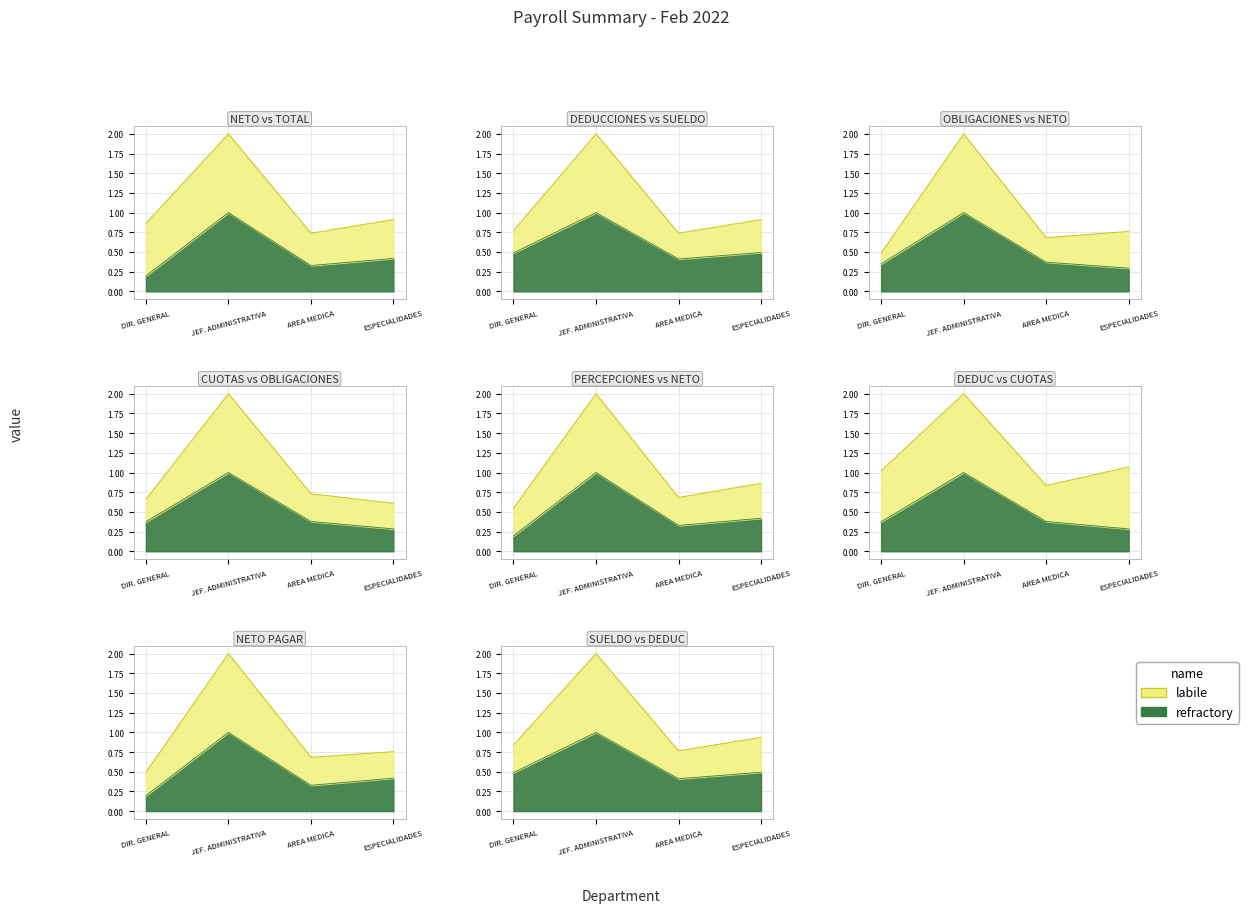

Does the chart have visible grid lines?

Yes